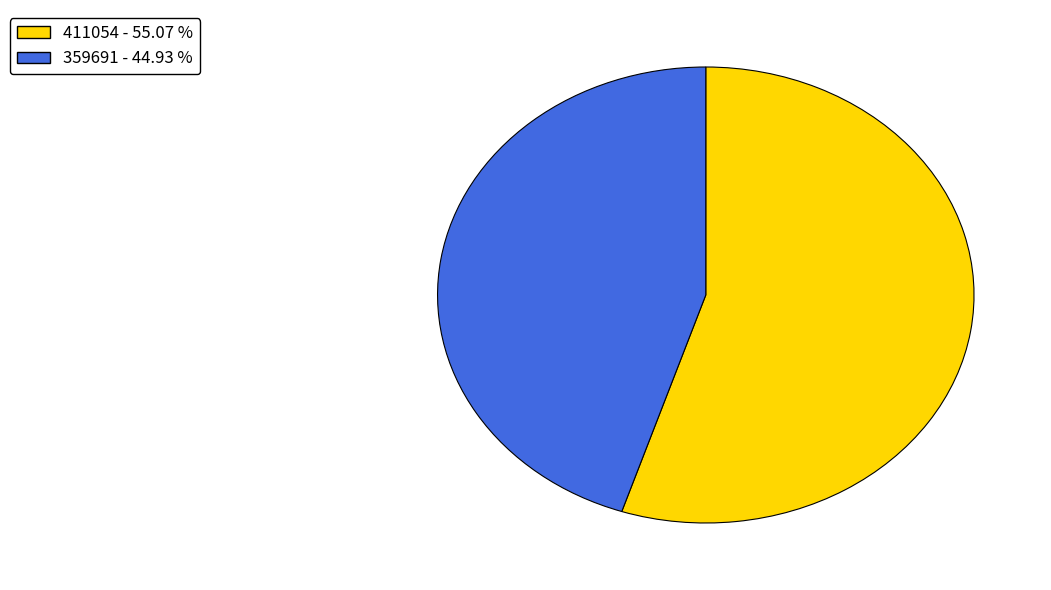

Rank the categories by value from lowest to highest.

359691, 411054